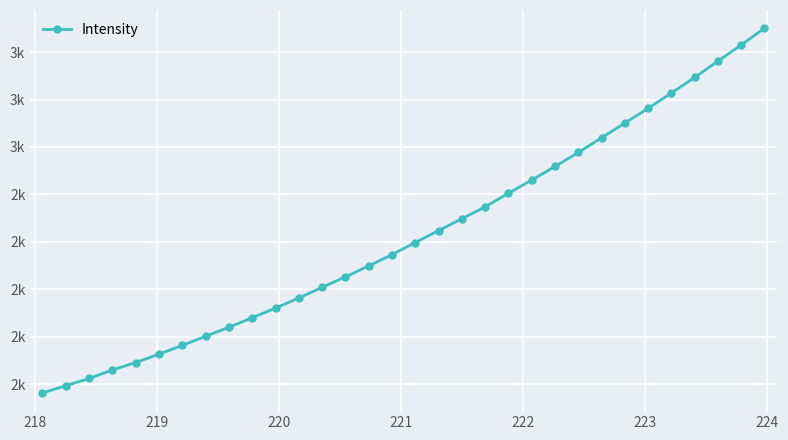

Is this an area chart (filled region under the line)?

No